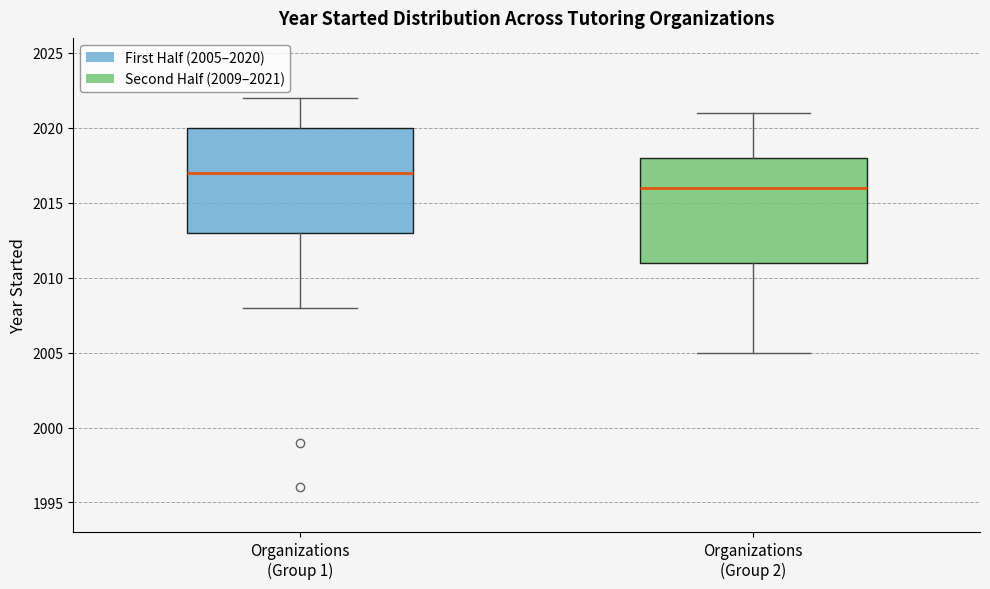

Which box's median line is the highest?

Organizations (Group 1)